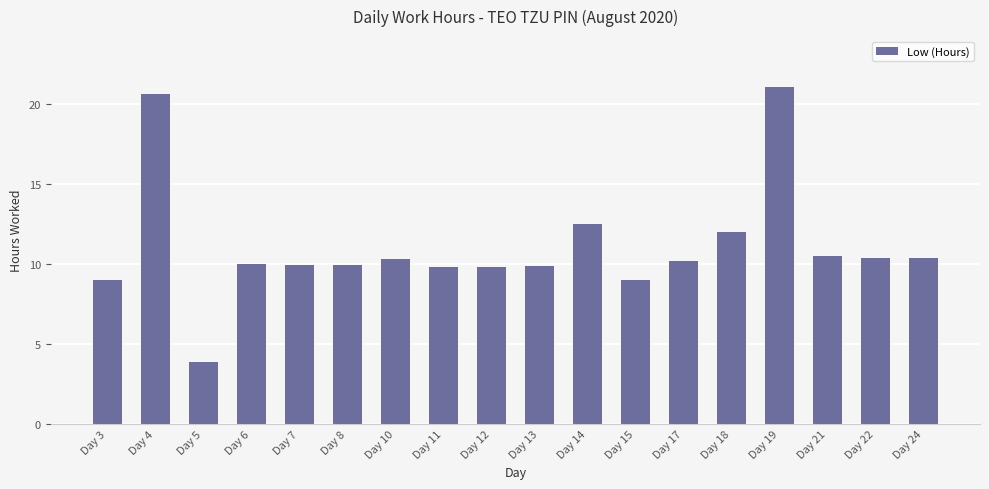

What is the value of the 1st bar from the left?

9.0